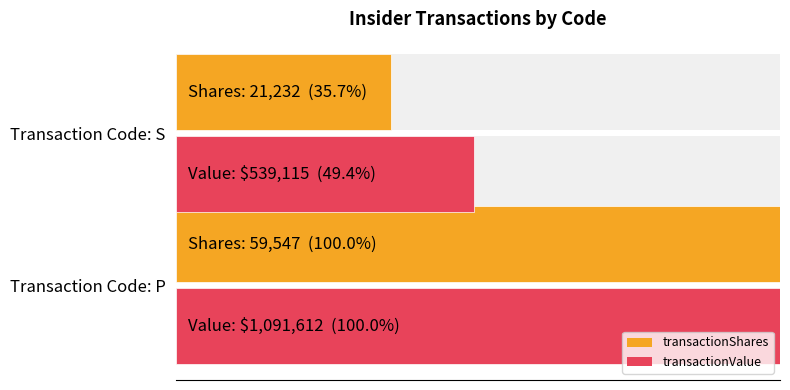

What are all the series names shown in the legend?

transactionShares, transactionValue